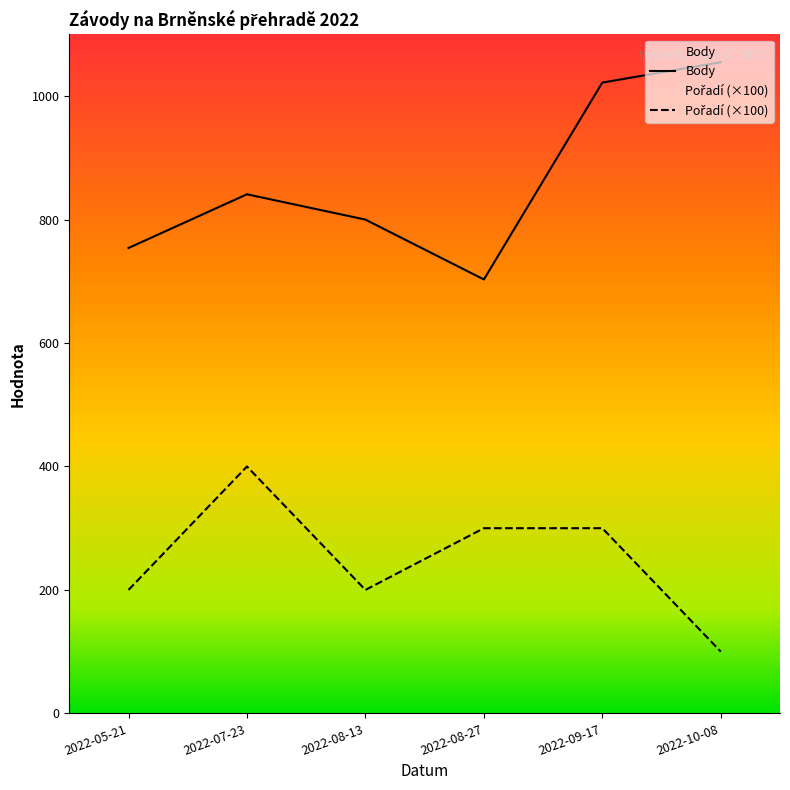

How many values in the Body series are below 841?

3